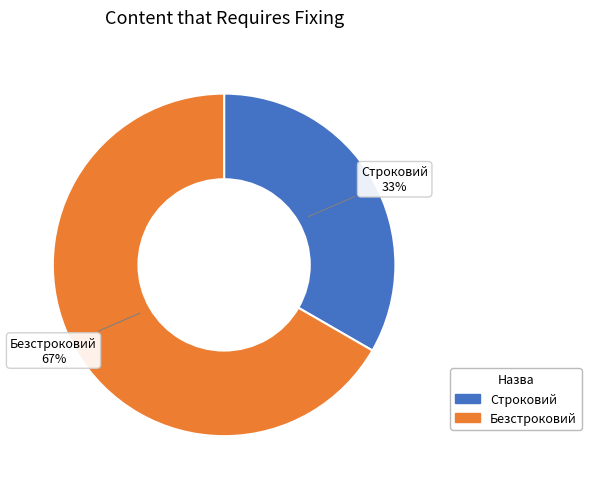

Is the sum of Безстроковий and Строковий greater than half?

Yes